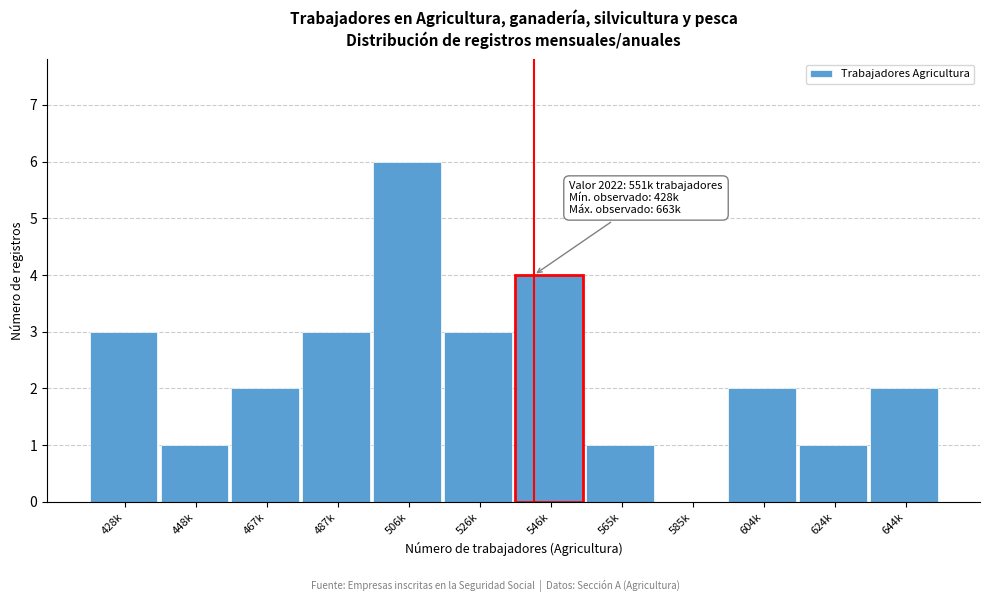

Reading left to right, extract all data points from this chart.

428k=3	448k=1	467k=2	487k=3	506k=6	526k=3	546k=4	565k=1	585k=0	604k=2	624k=1	644k=2